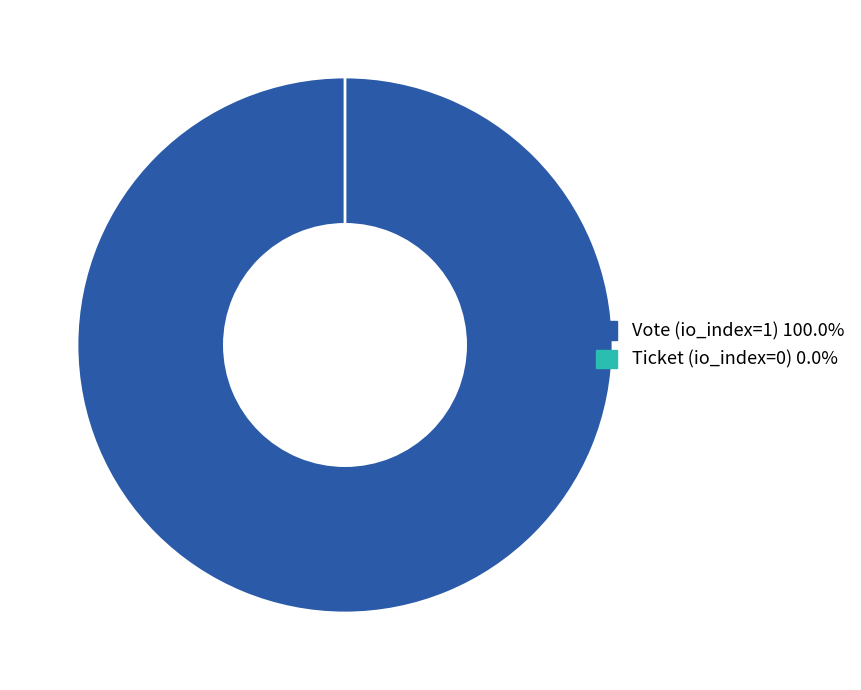

How many segments does this pie chart have?

2